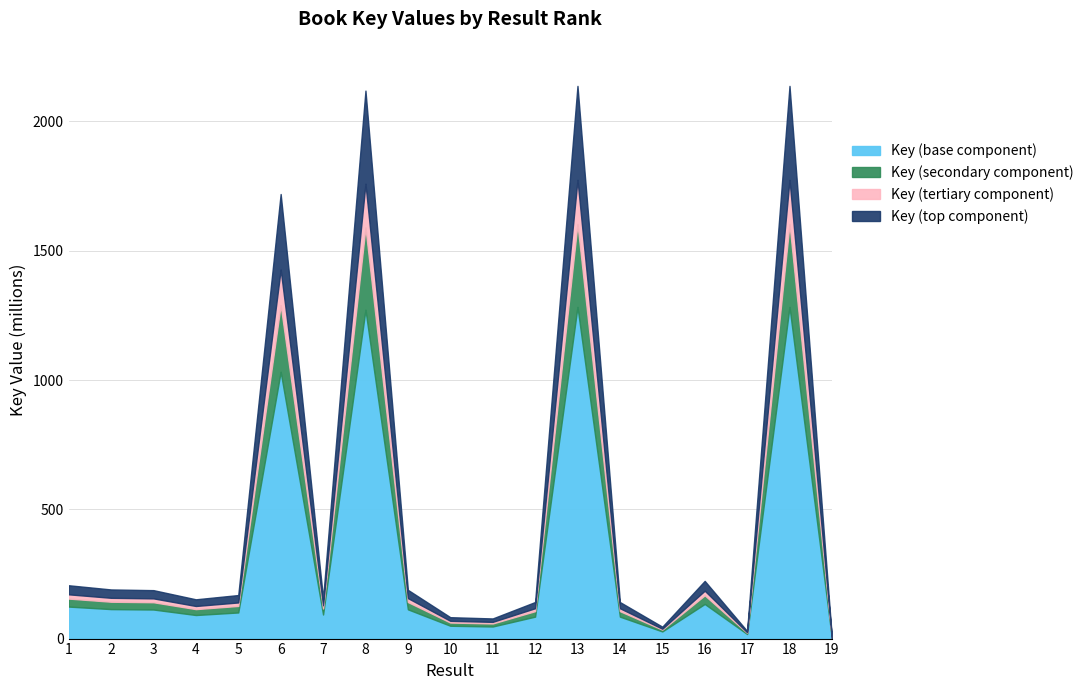

What are all the series names shown in the legend?

Key (base component), Key (secondary component), Key (tertiary component), Key (top component)